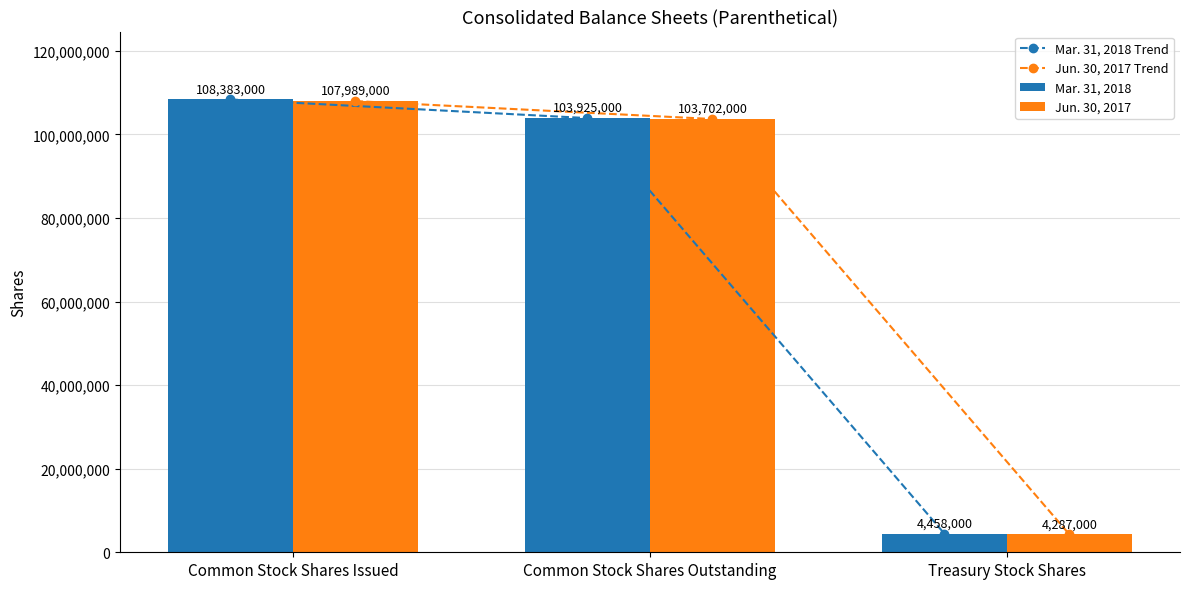

Is the value of Jun. 30, 2017 Trend at Common Stock Shares Outstanding greater than the value of Mar. 31, 2018 Trend at Treasury Stock Shares?

Yes